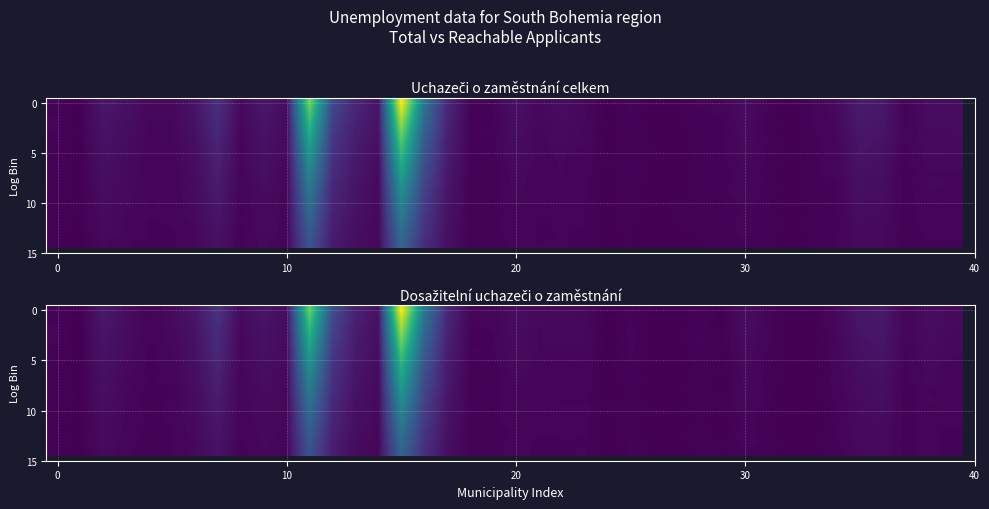

What is the difference between the highest and lowest values at 34?

1.4